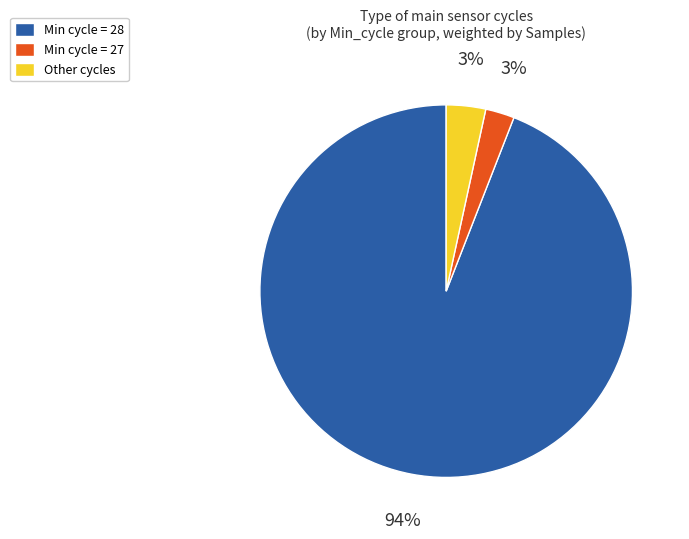

To the nearest percent, what percentage of the pie is Other cycles?

3%